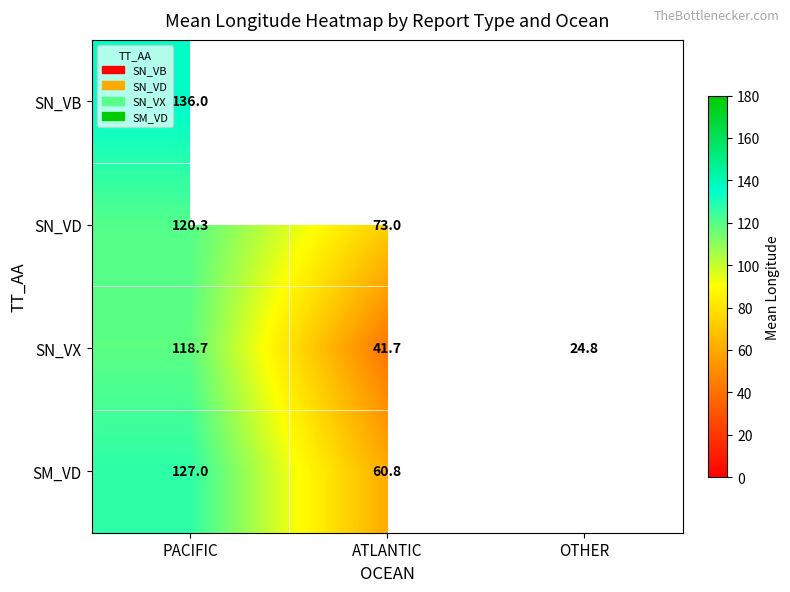

At which label is SN_VX closest to 71?

ATLANTIC